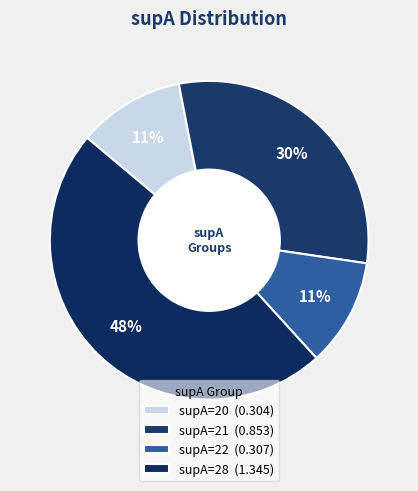

How many slices are in this pie chart?

4